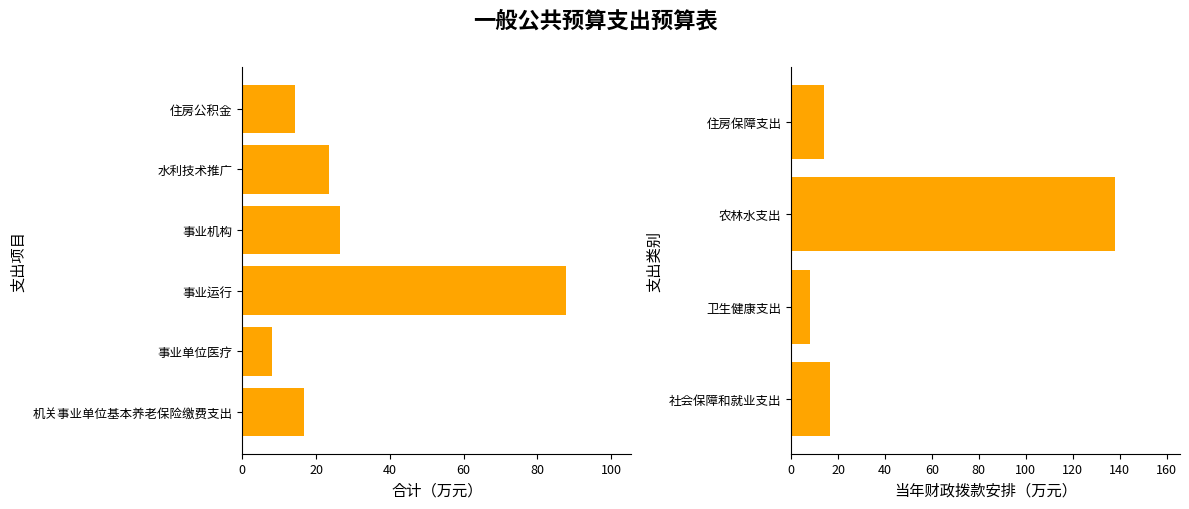

Which label corresponds to the smallest value in the chart?

事业单位医疗